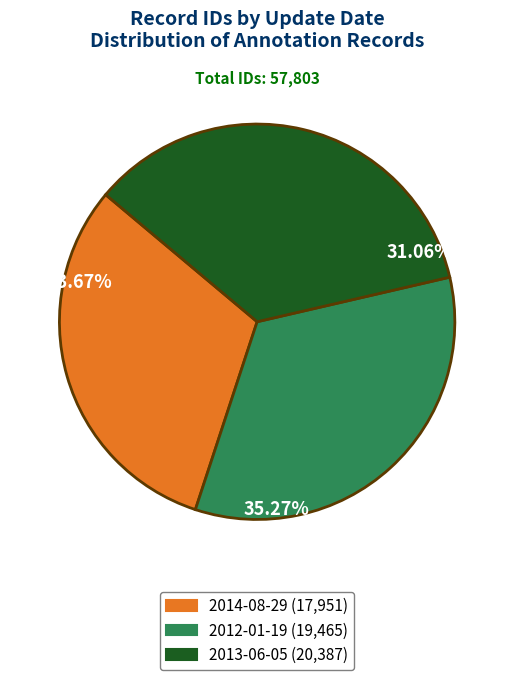

To the nearest percent, what is the average slice percentage?

33%